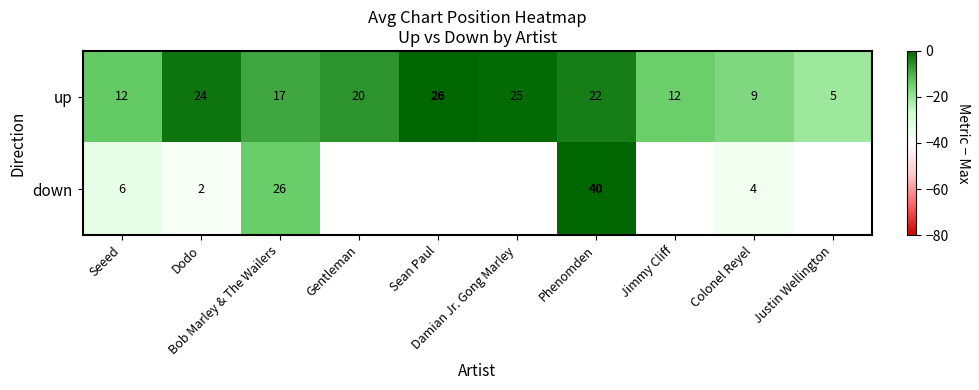

True or false: up has a value of -3.2 at Phenomden.

True